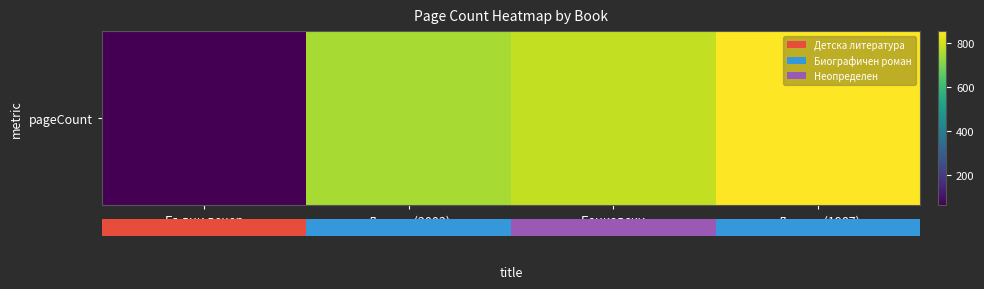

What is the maximum value shown in the chart?

856